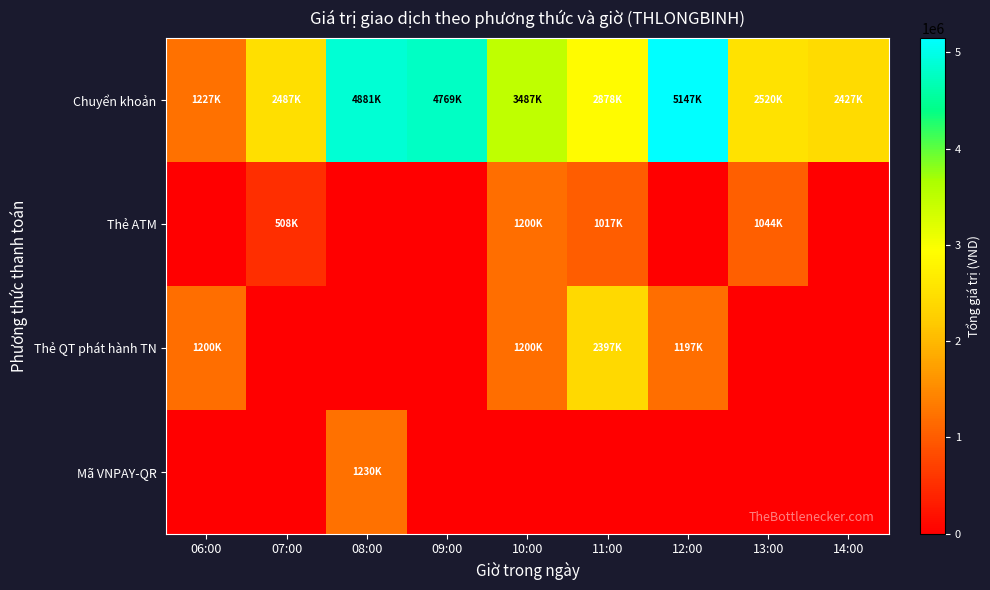

Reading left to right, list all the values displayed in this chart.

Chuyển khoản: 06:00=1227000	07:00=2487000	08:00=4881000	09:00=4769000	10:00=3487500	11:00=2878500	12:00=5147000	13:00=2520000	14:00=2427000
Thẻ ATM: 06:00=0	07:00=508500	08:00=0	09:00=0	10:00=1200000	11:00=1017000	12:00=0	13:00=1044000	14:00=0
Thẻ QT phát hành TN: 06:00=1200000	07:00=0	08:00=0	09:00=0	10:00=1200000	11:00=2397000	12:00=1197000	13:00=0	14:00=0
Mã VNPAY-QR: 06:00=0	07:00=0	08:00=1230000	09:00=0	10:00=0	11:00=0	12:00=0	13:00=0	14:00=0